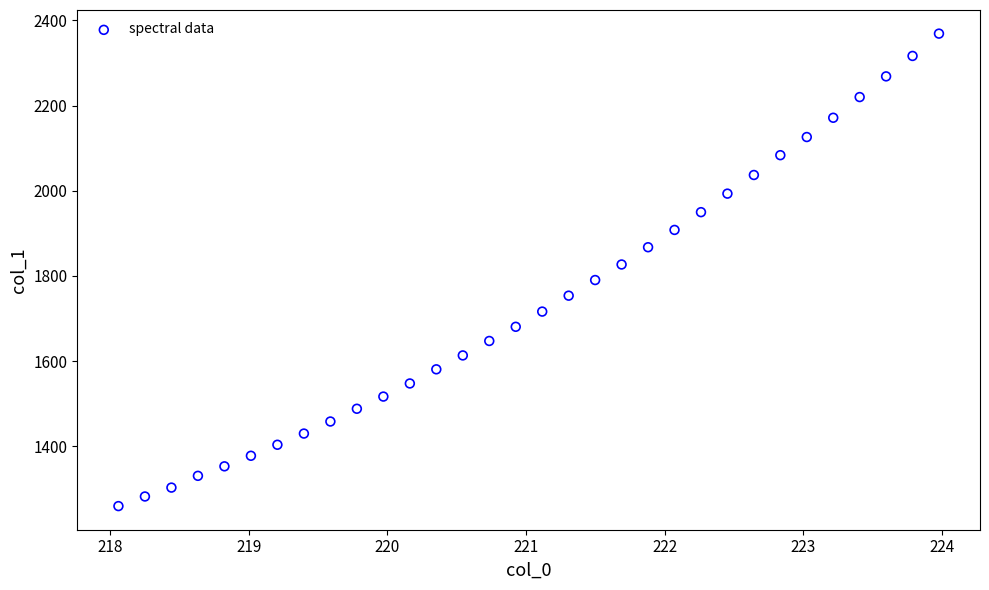

What is the range of Y values (max minus min)?

1109.7